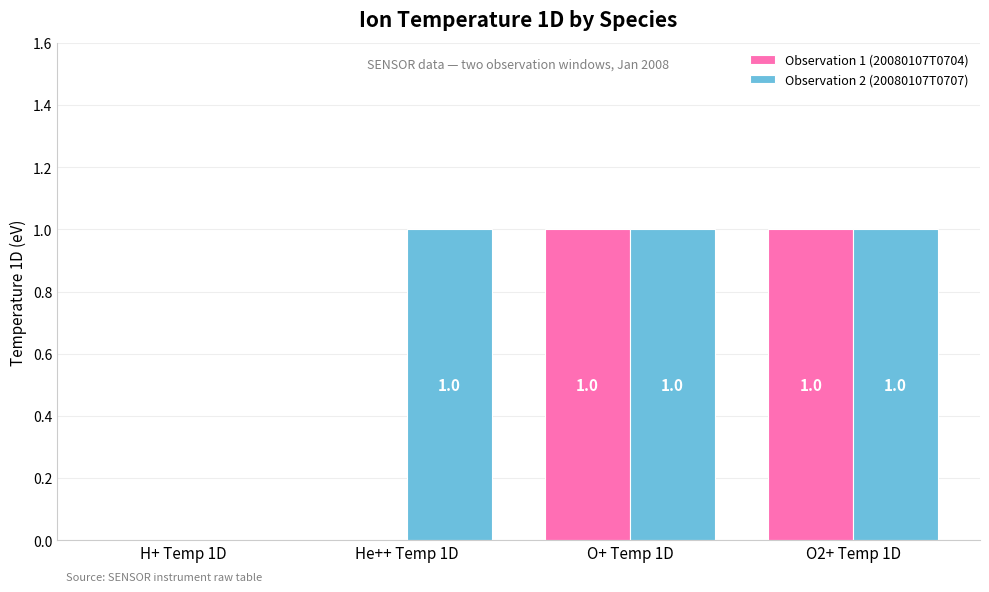

How many data points does each series have?

4